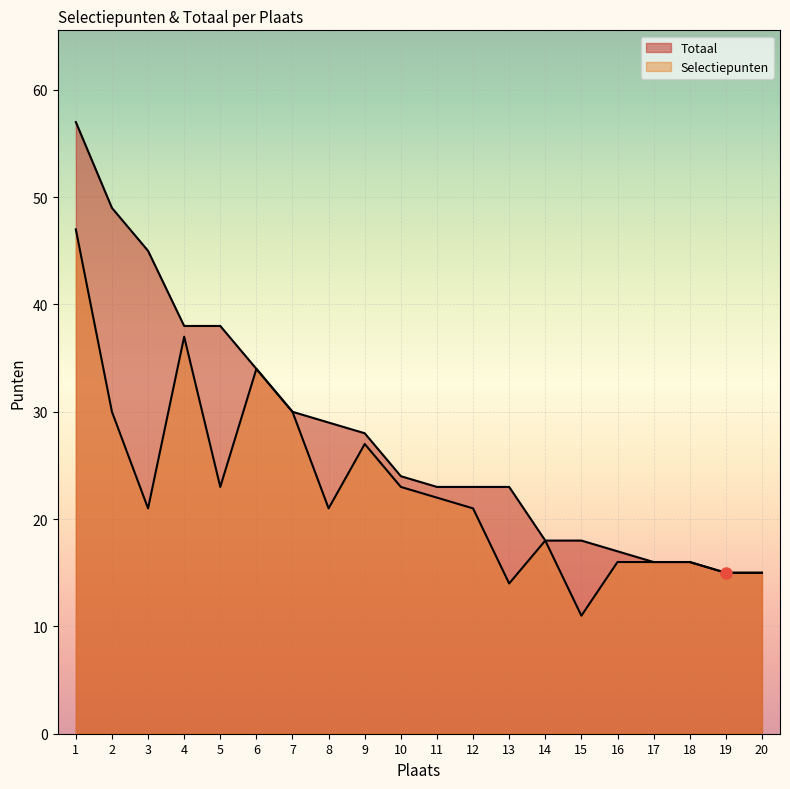

Reading left to right, list all the values displayed in this chart.

Selectiepunten: 1=47	2=30	3=21	4=37	5=23	6=34	7=30	8=21	9=27	10=23	11=22	12=21	13=14	14=18	15=11	16=16	17=16	18=16	19=15	20=15
Totaal: 1=57	2=49	3=45	4=38	5=38	6=34	7=30	8=29	9=28	10=24	11=23	12=23	13=23	14=18	15=18	16=17	17=16	18=16	19=15	20=15